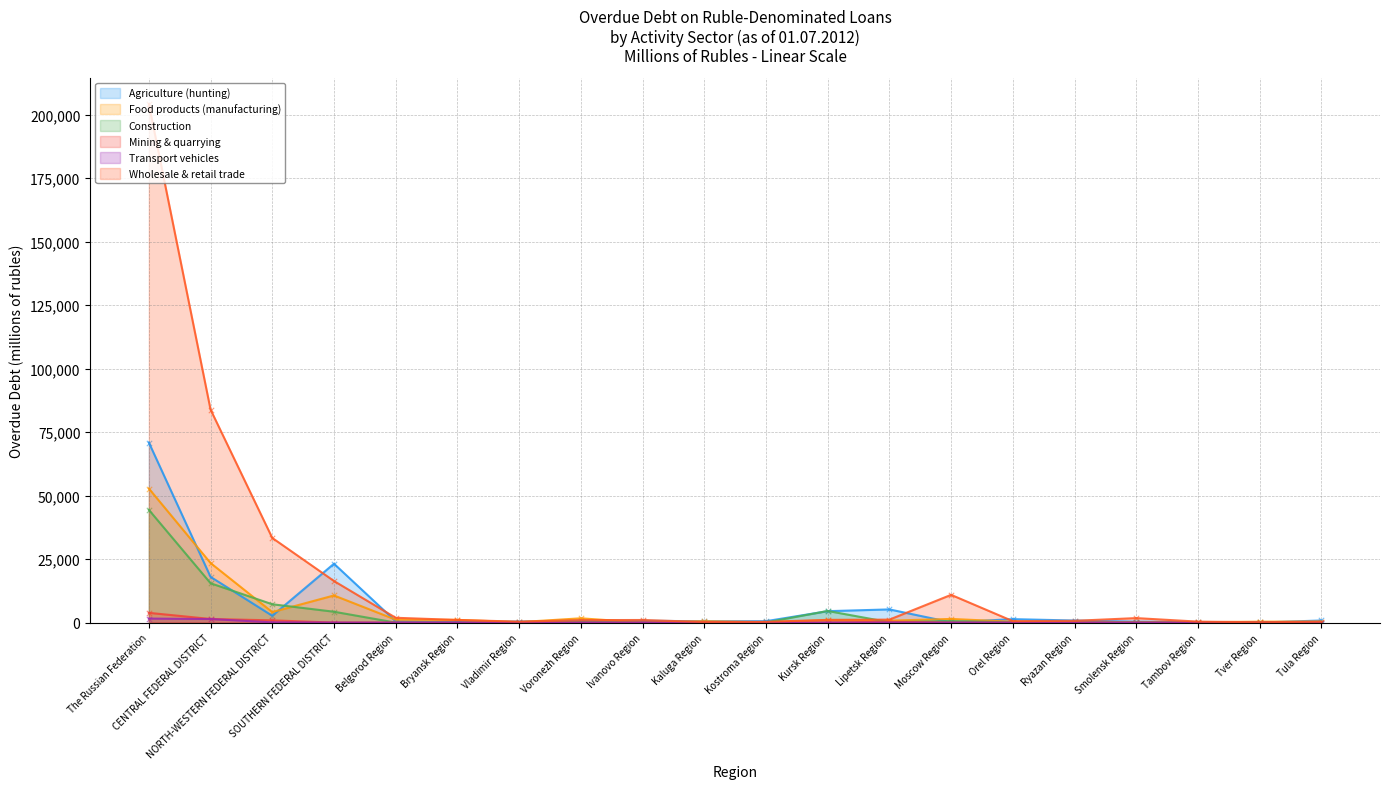

Is the value of Mining & quarrying at Bryansk Region greater than the value of Transport vehicles at Kaluga Region?

No